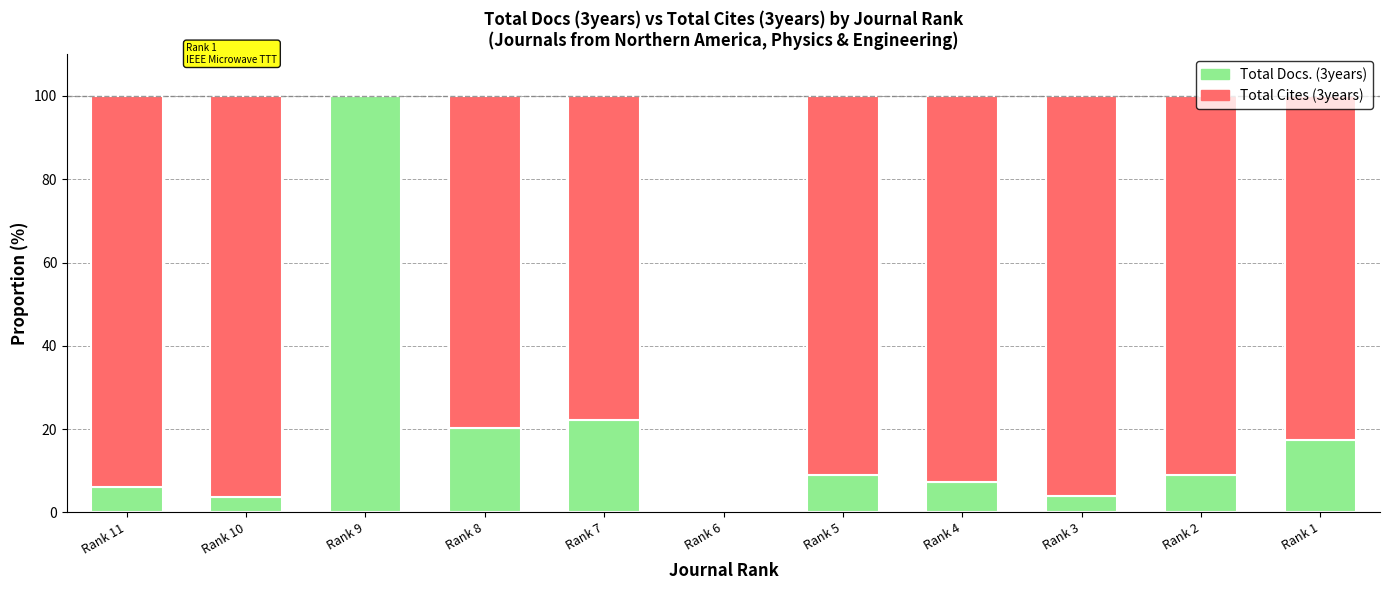

What is the total value across all series at Rank 8?

100.0